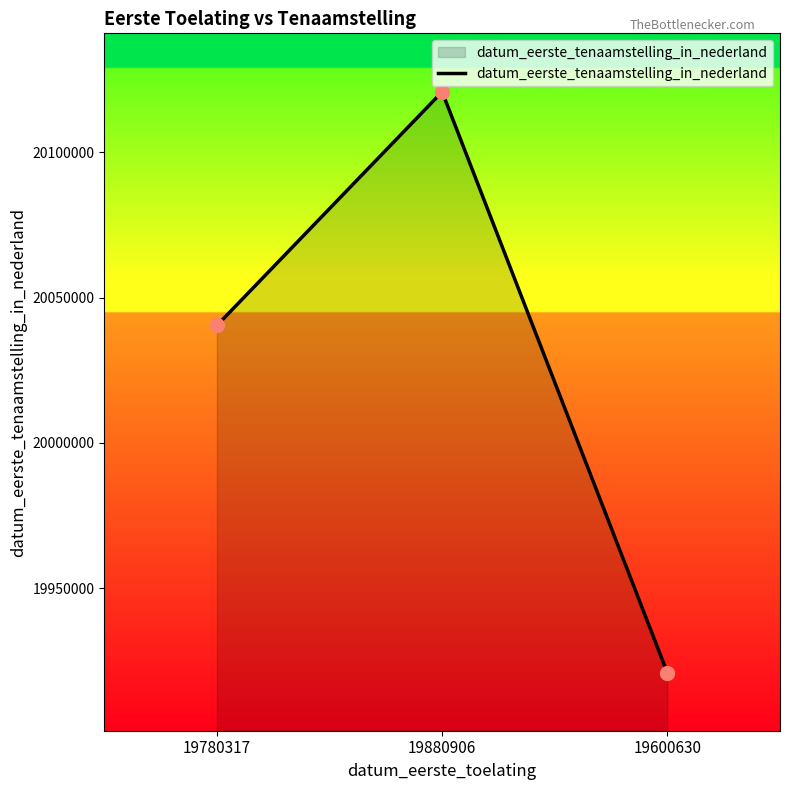

What is the ratio of the value at 19780317 to the value at 19600630?

1.0